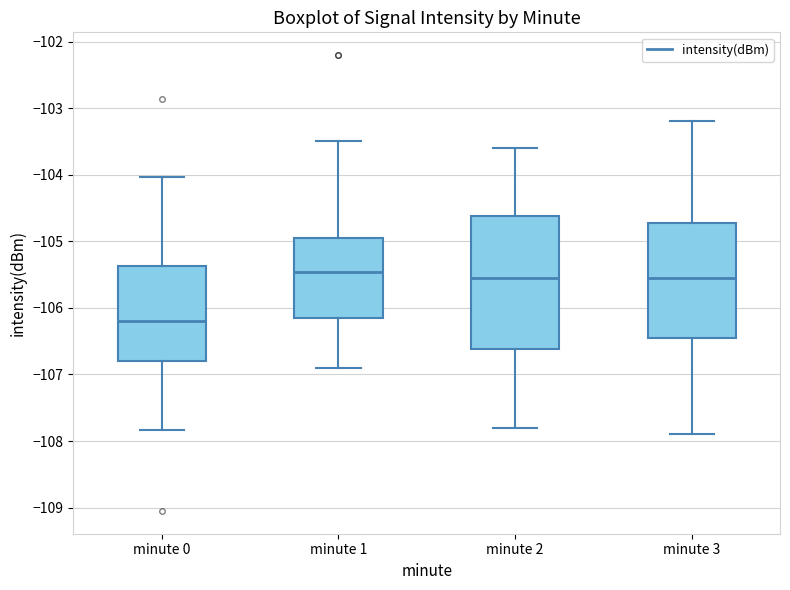

Which box has the lowest median line?

minute 0